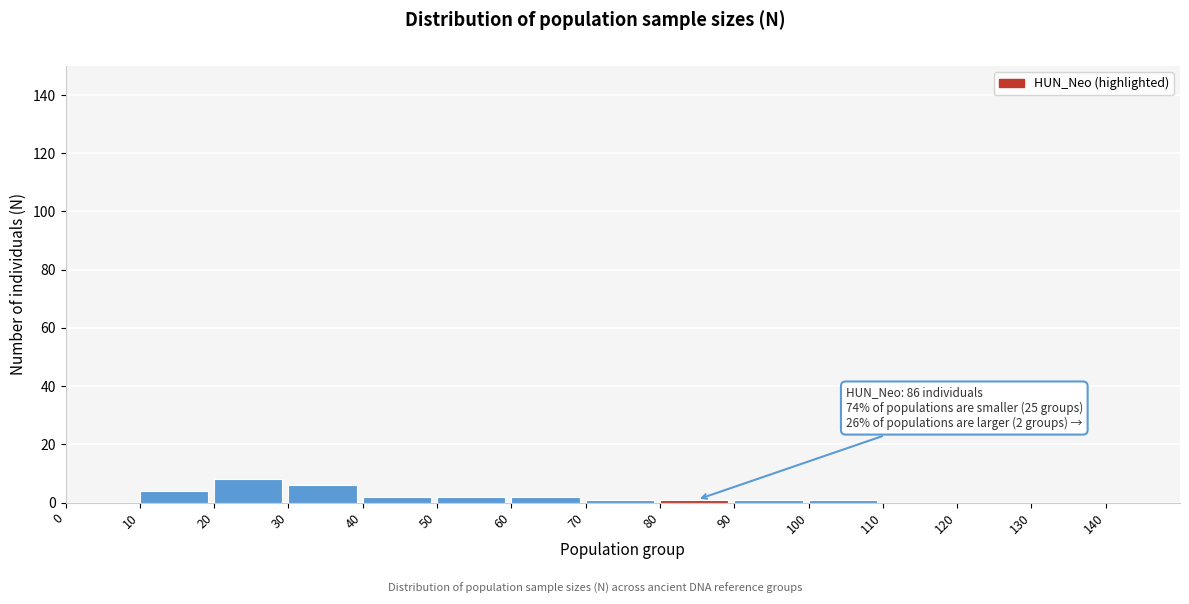

Which range on the x-axis has the tallest bar?

20 to 30